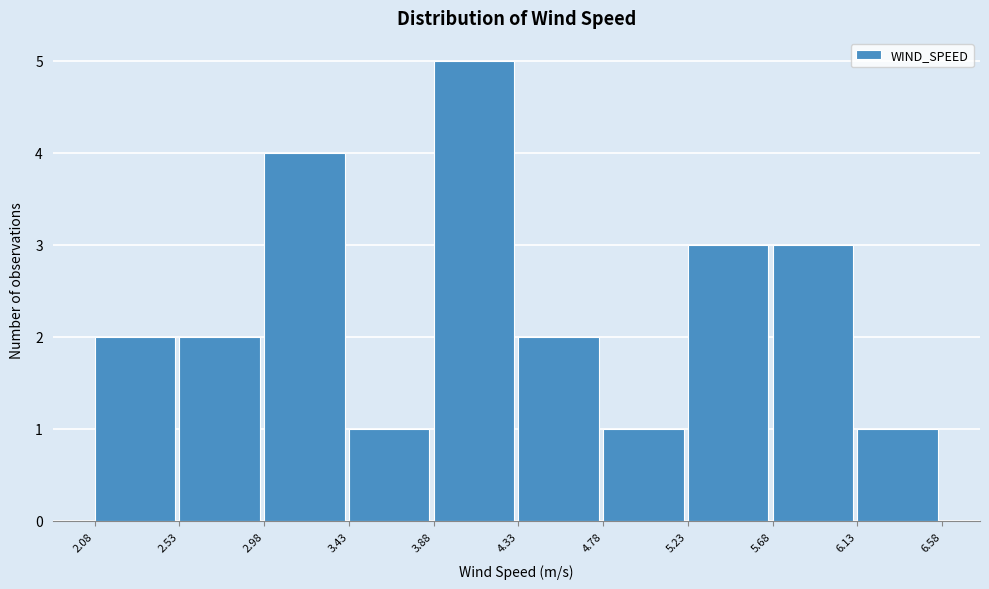

Which range on the x-axis has the tallest bar?

3.88 to 4.33